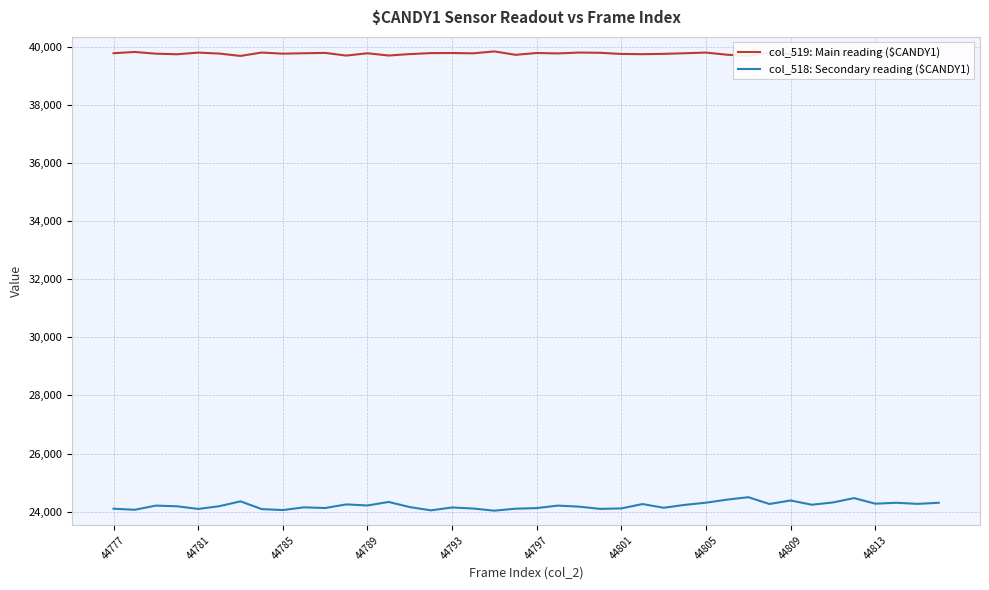

Is it true that col_518: Secondary reading ($CANDY1) equals 24384 at 44809?

True